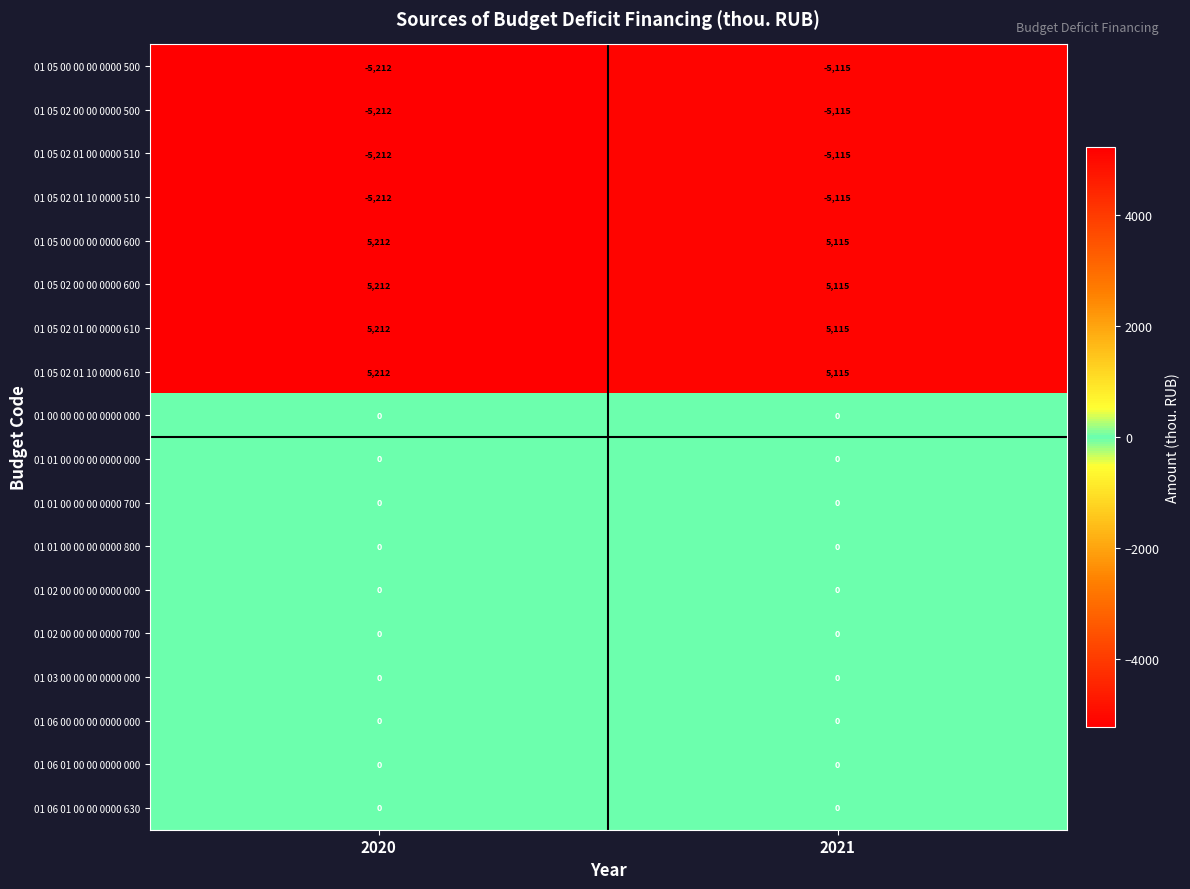

What is the difference between the highest and lowest values at 2020?

10424